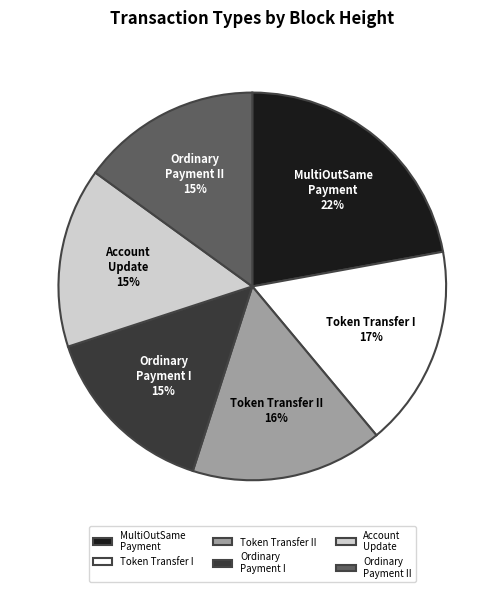

Does any single category account for the majority?

No